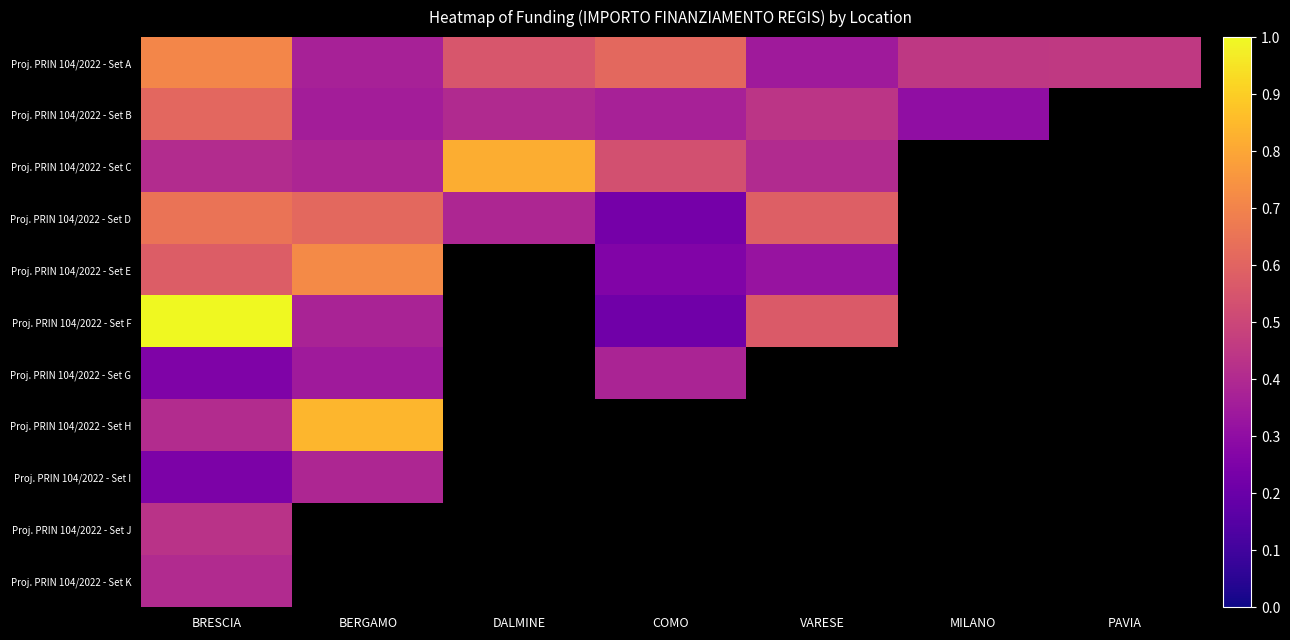

What value does the Proj. PRIN 104/2022 - Set F series have at VARESE?

0.6